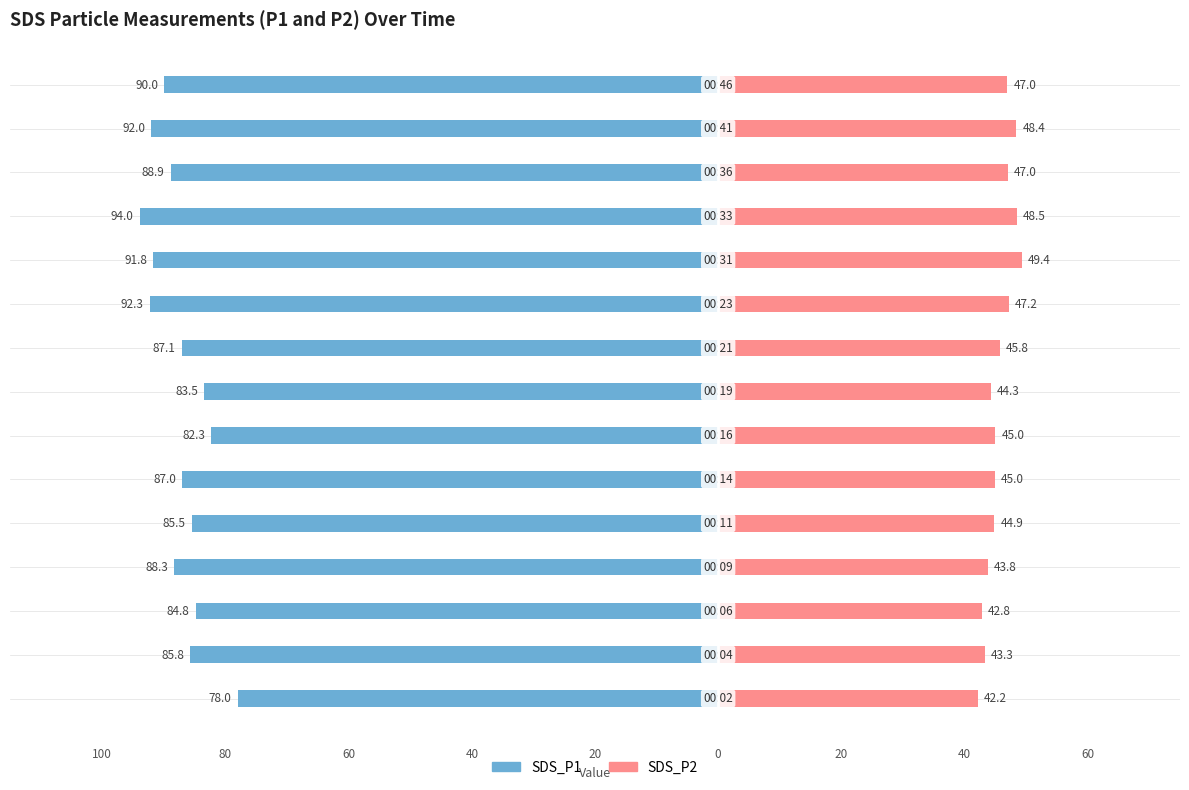

What is the minimum value for SDS_P2?

42.2